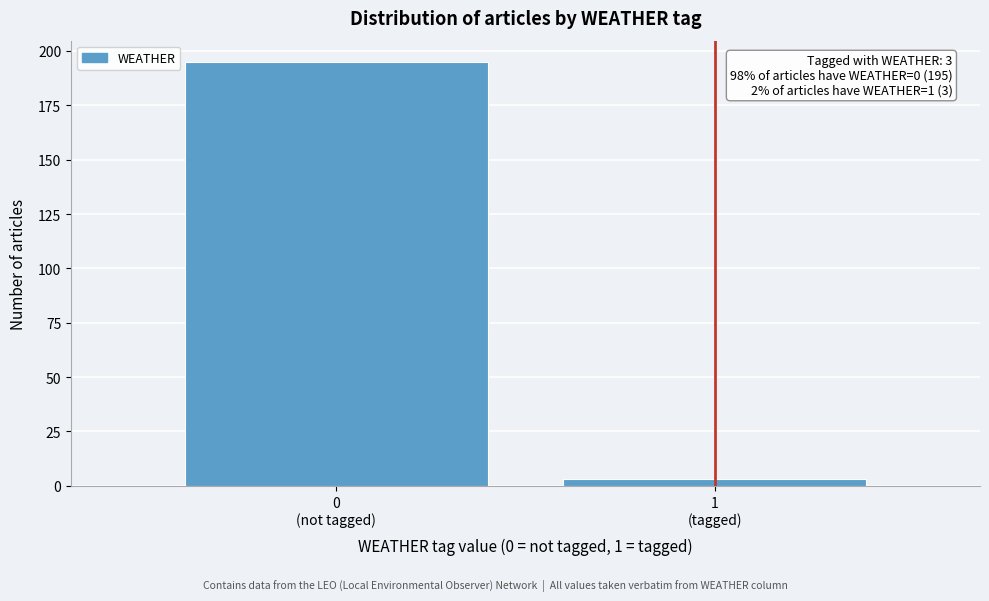

Reading right to left, list all the values displayed in this chart.

3	195